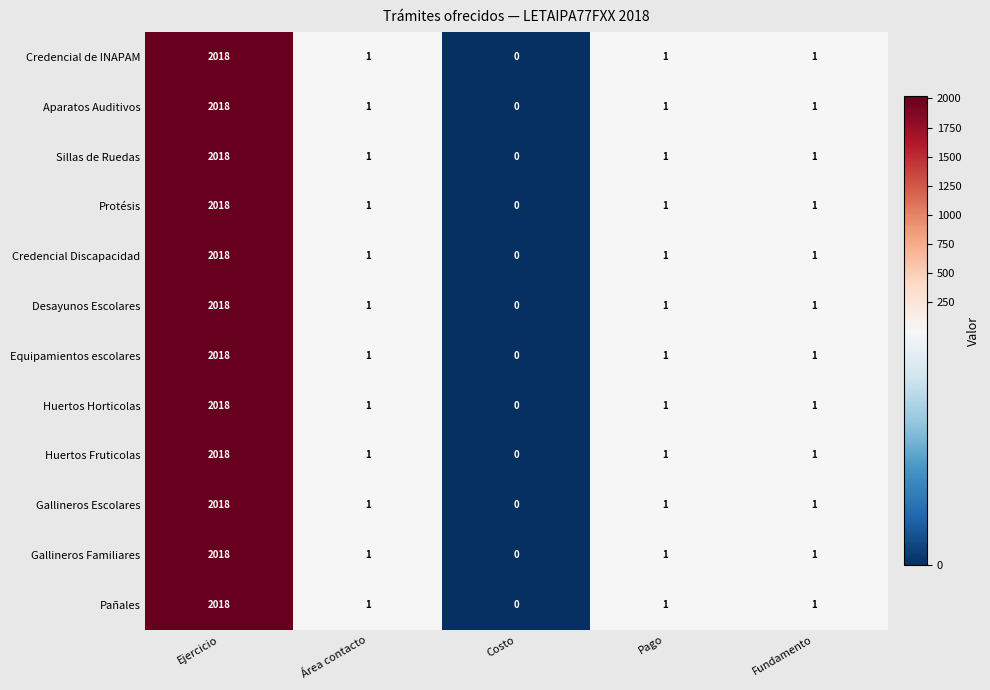

What is the greatest value displayed?

2018